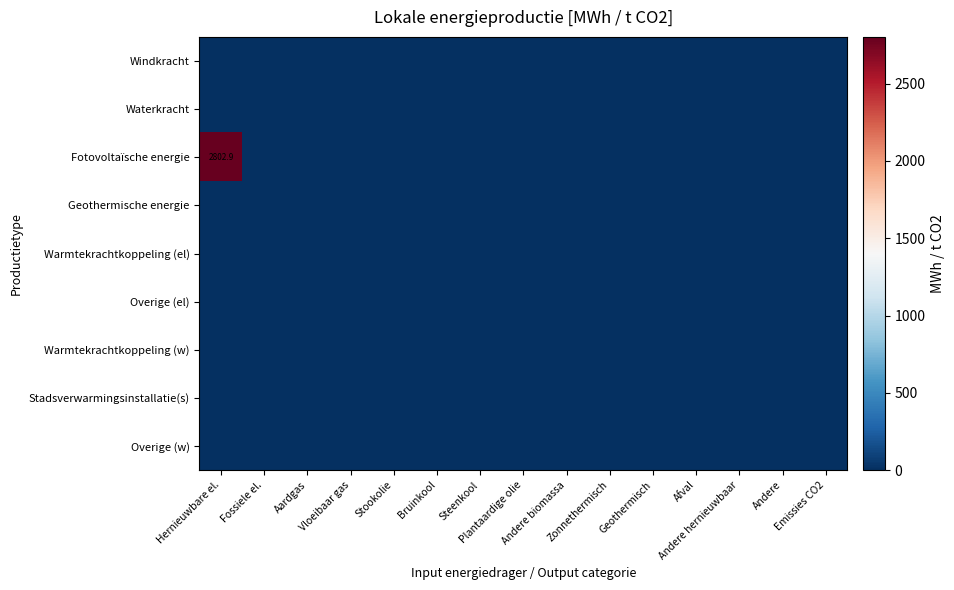

Which has a higher value, Geothermisch or Zonnethermisch?

Geothermisch